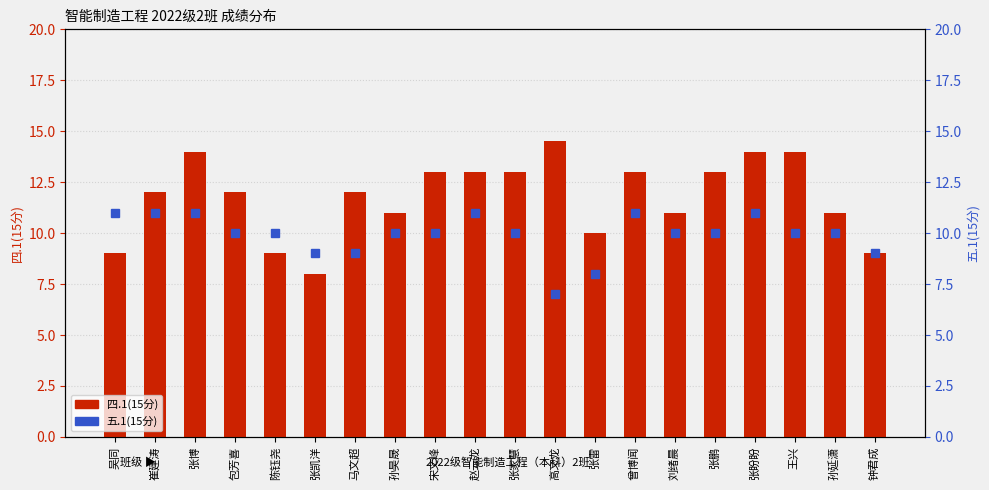

What is the average value of the 四.1(15分) series?

11.8